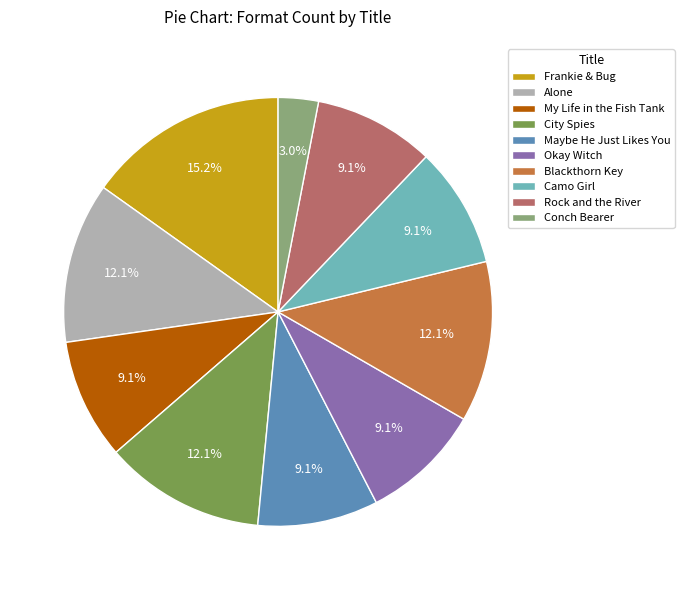

To the nearest percent, what is the difference between the largest and smallest slice percentages?

12%